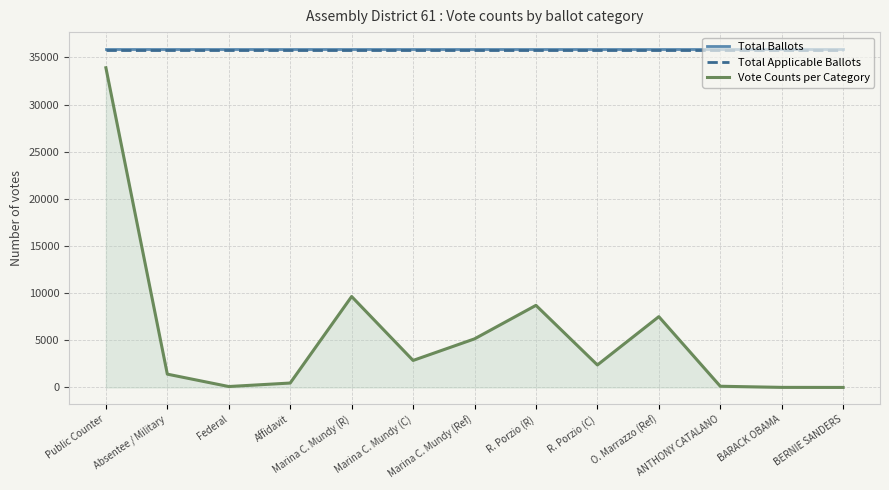

At which category is the sum across all series the highest?

Public Counter